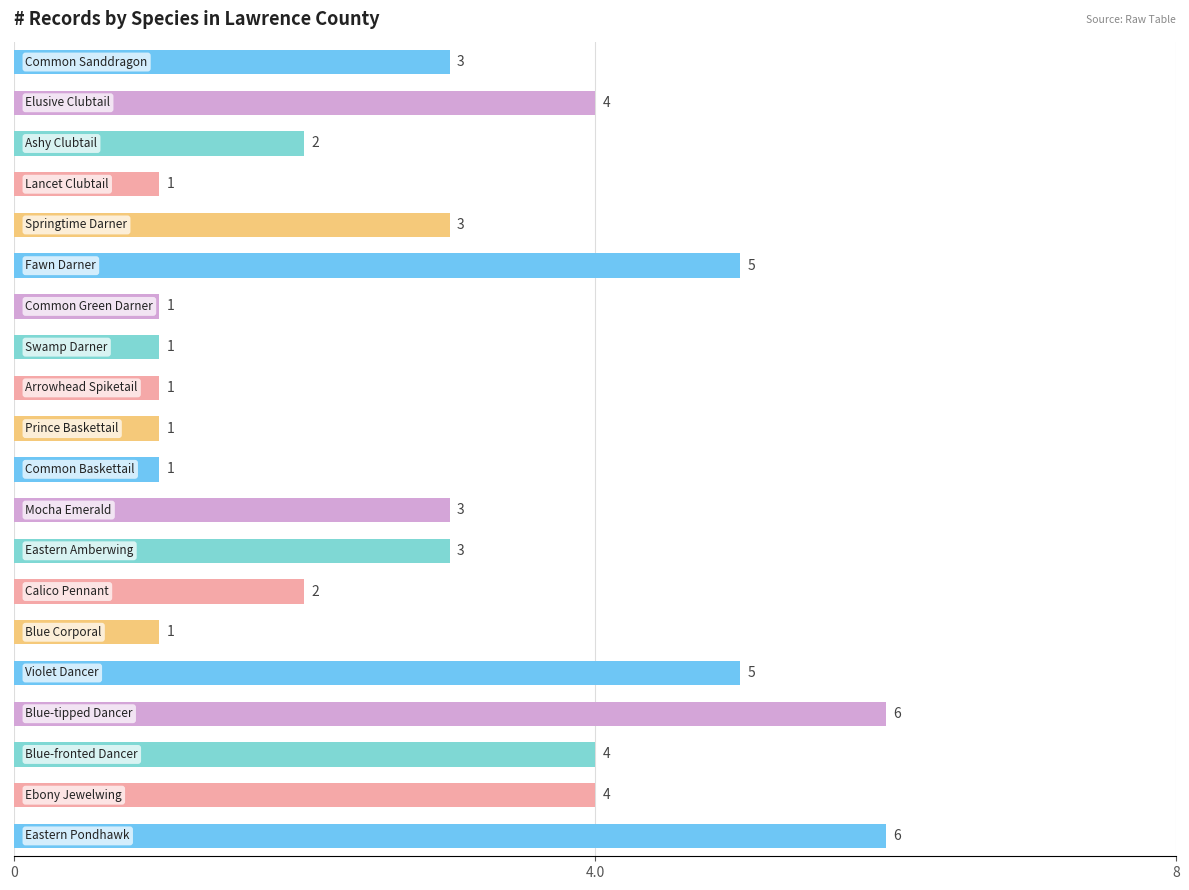

How many values are between 1 and 4?

16